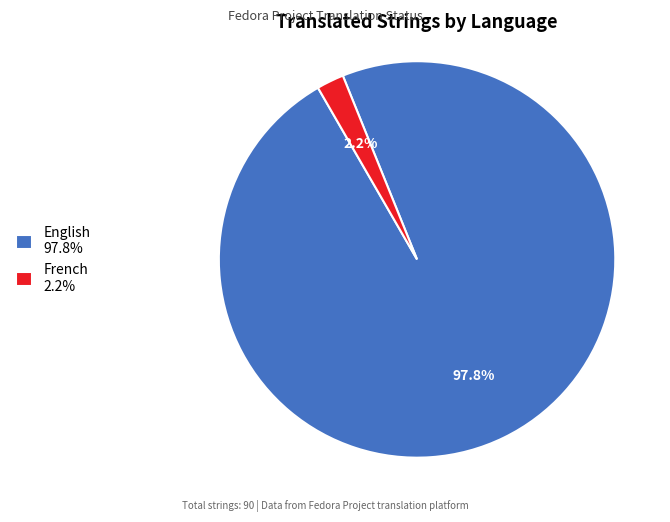

What percentage do French and English together represent?

100.0%